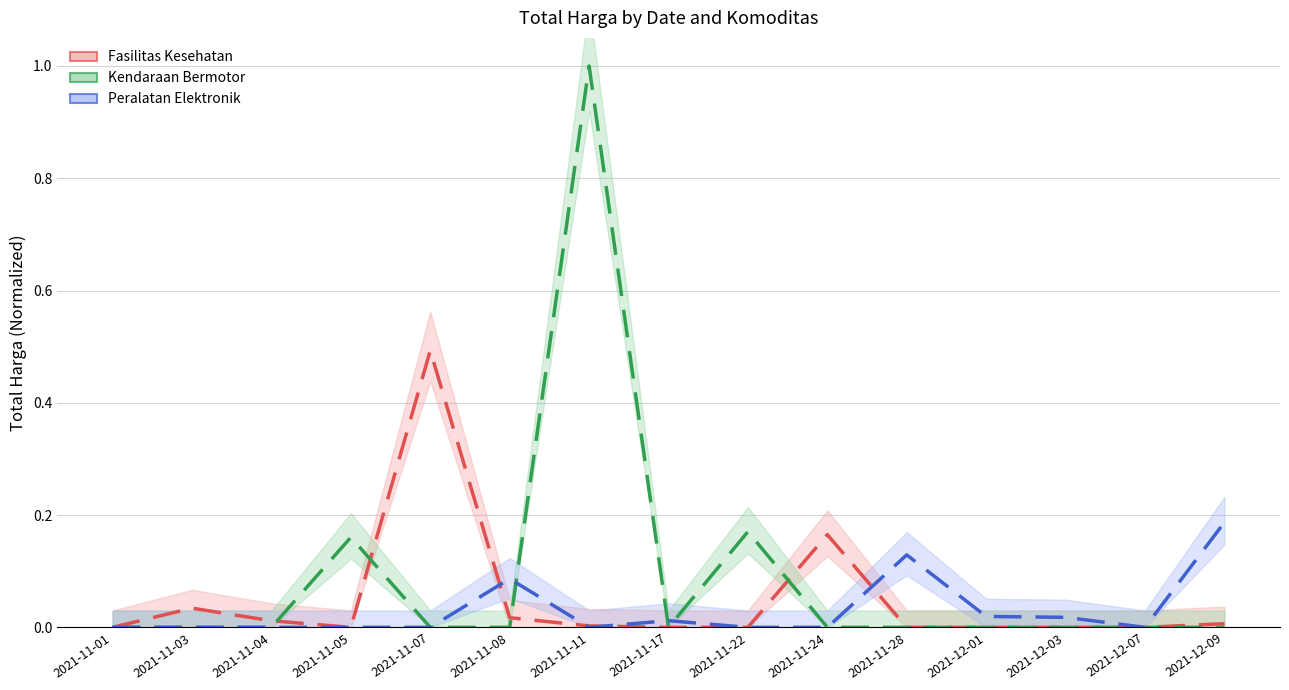

Which series changed the most between 2021-12-01 and 2021-12-07?

Peralatan Elektronik